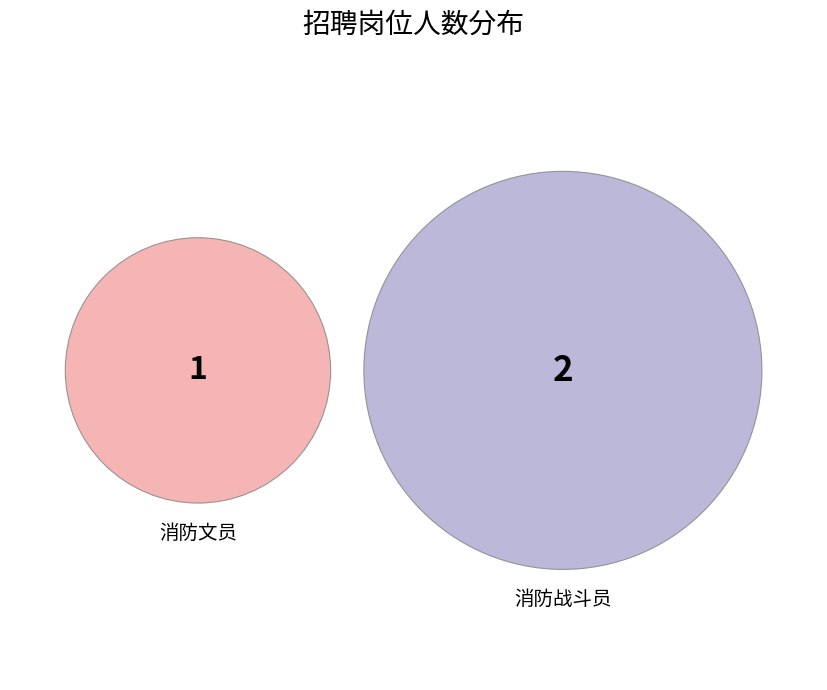

Is the sum of 消防文员 and 消防战斗员 greater than half?

Yes